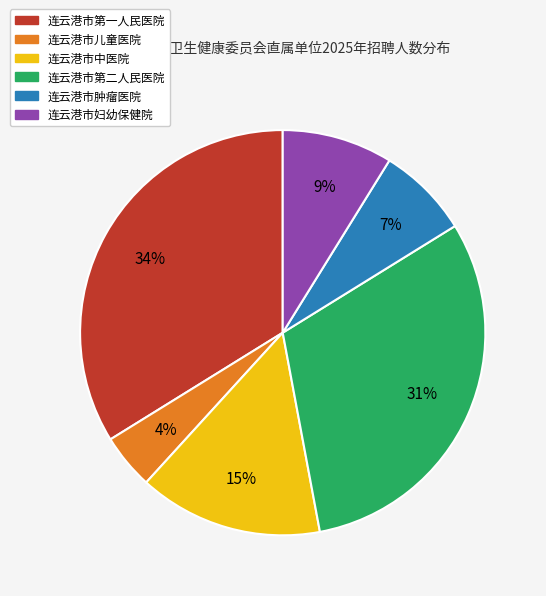

Is there a majority slice in this chart?

No